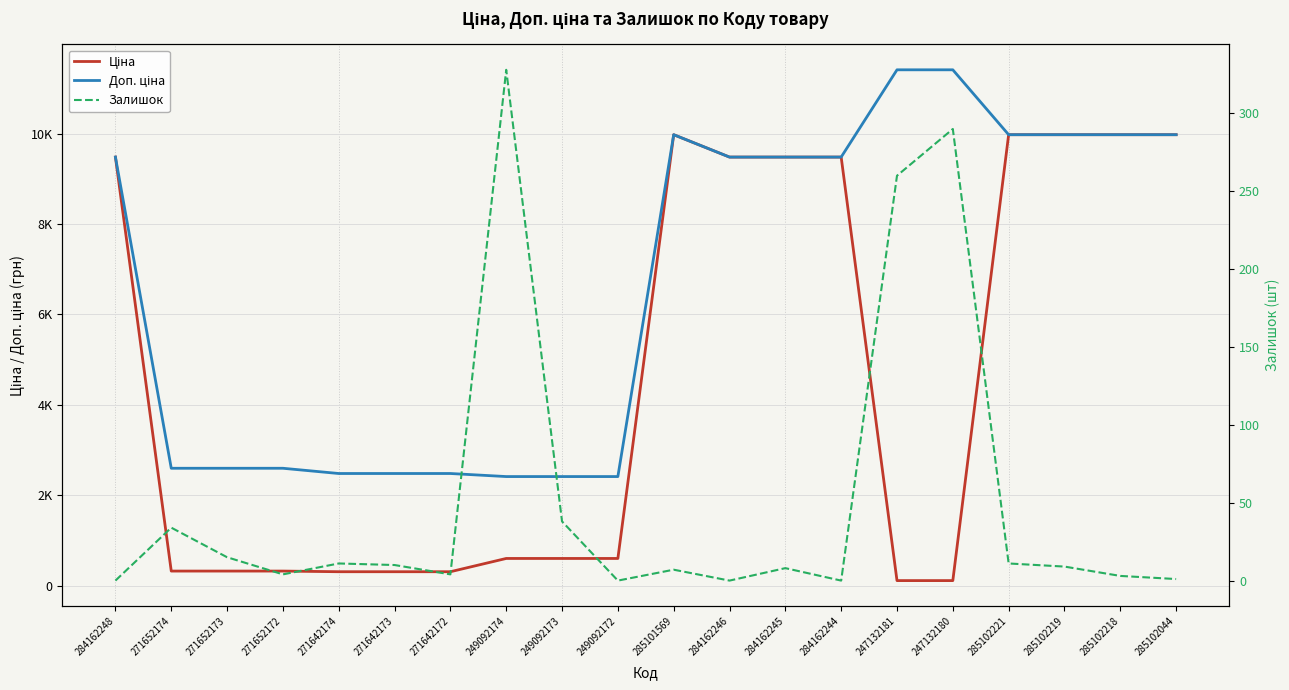

At how many categories does at least one series exceed 7194?

11